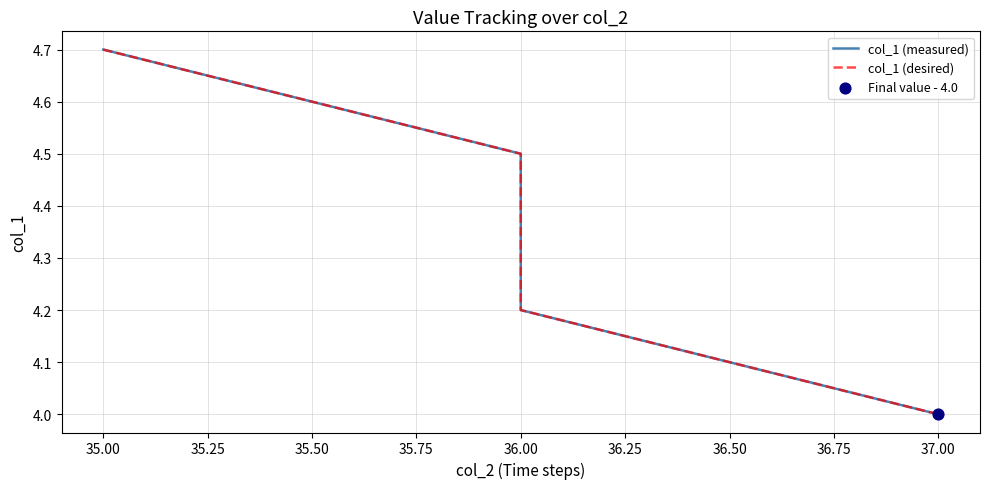

Is the value of col_1 (desired) at 36.00 greater than the value of col_1 (measured) at 37.00?

Yes